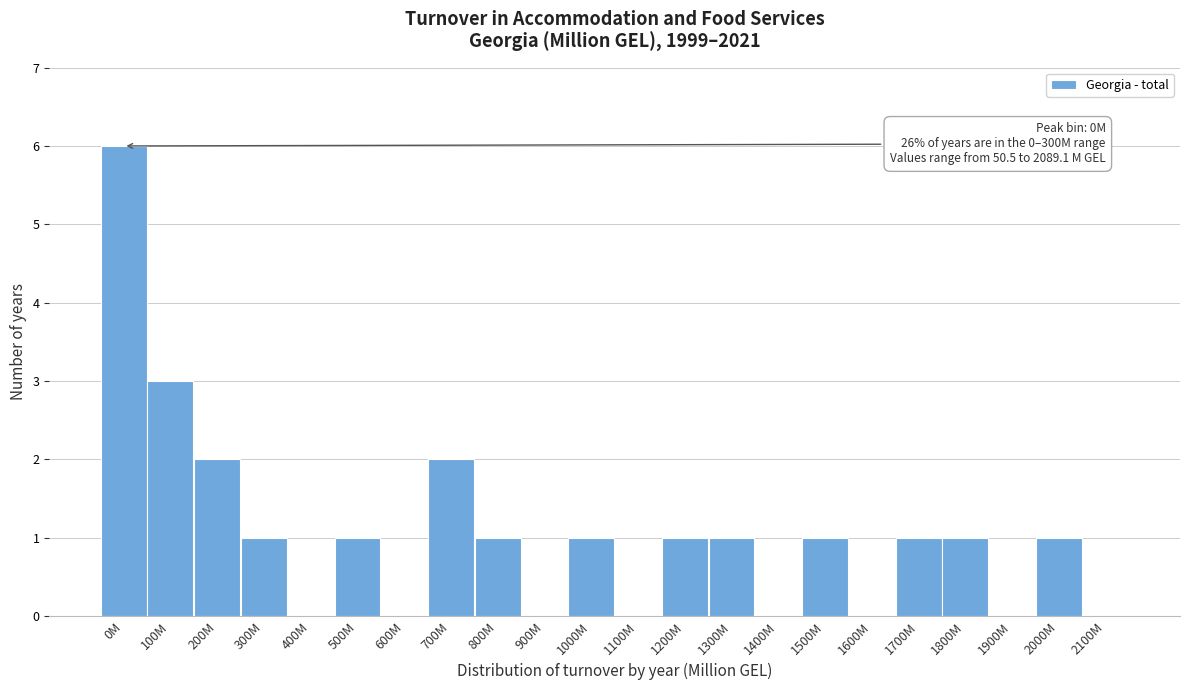

Reading left to right, extract all data points from this chart.

0M=6	100M=3	200M=2	300M=1	400M=0	500M=1	600M=0	700M=2	800M=1	900M=0	1000M=1	1100M=0	1200M=1	1300M=1	1400M=0	1500M=1	1600M=0	1700M=1	1800M=1	1900M=0	2000M=1	2100M=0